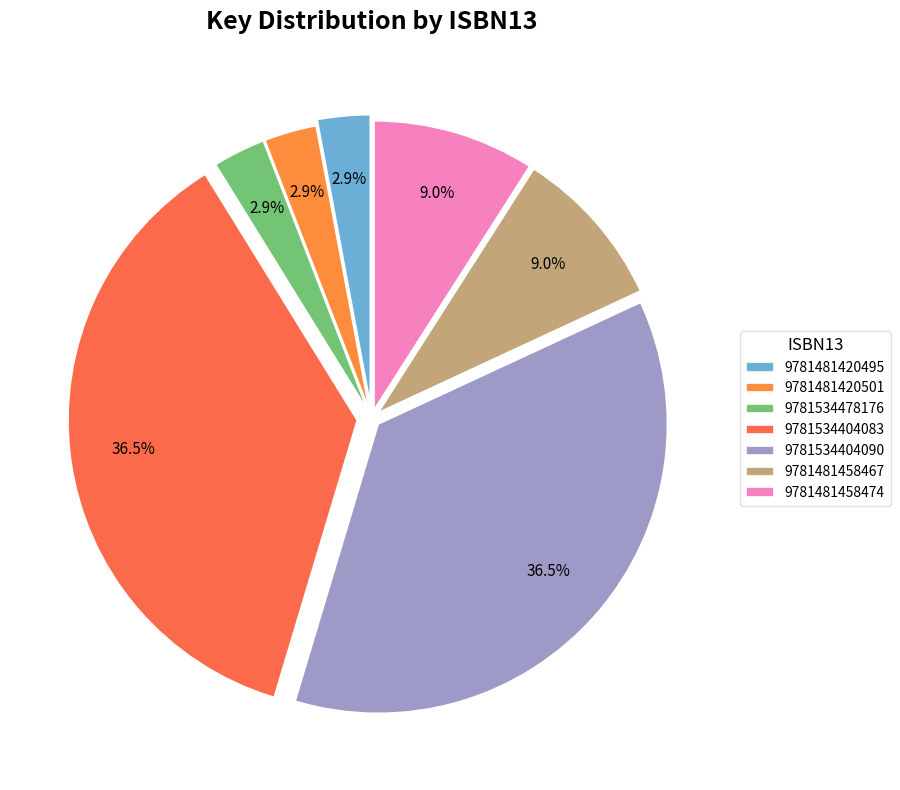

Is 9781534404083 the majority of the pie?

No